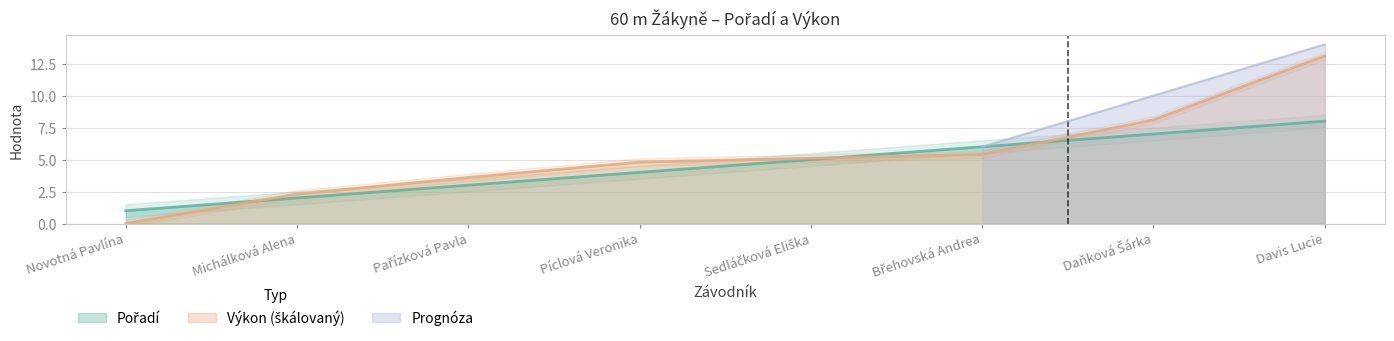

What is the label of the 4th point from the right?

Sedláčková Eliška